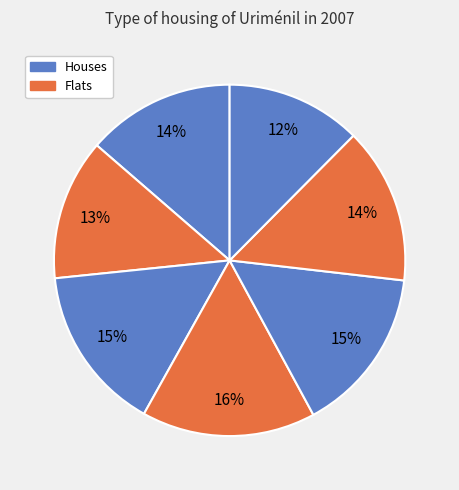

How many segments does this pie chart have?

7